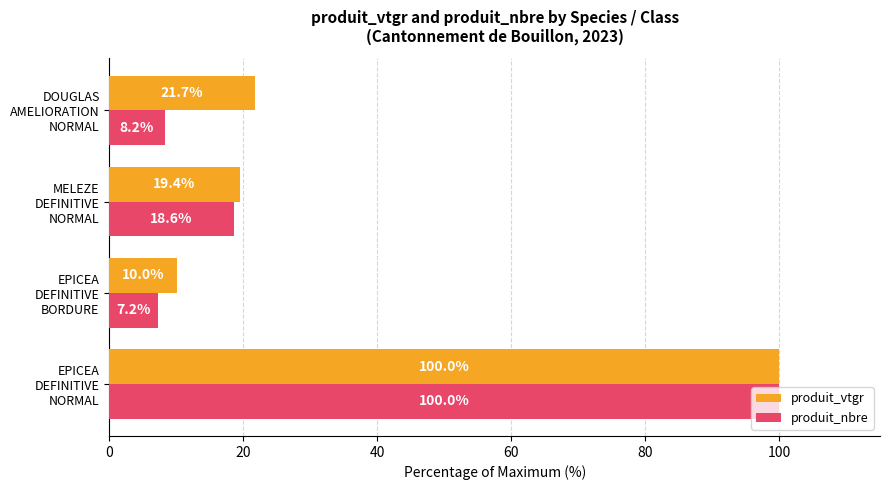

Rank the series by their average value, from lowest to highest.

produit_nbre, produit_vtgr